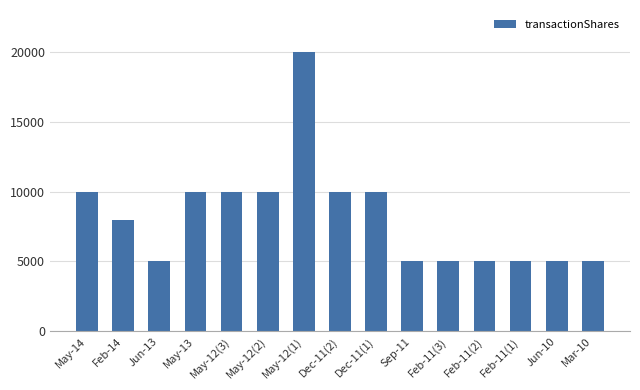

What is the sum of the values at Jun-13 and Feb-11(3)?

10000